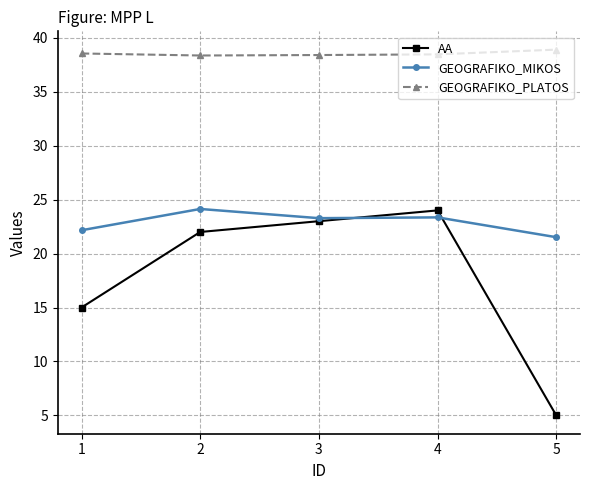

True or false: AA has more than 0 interior local peaks.

True